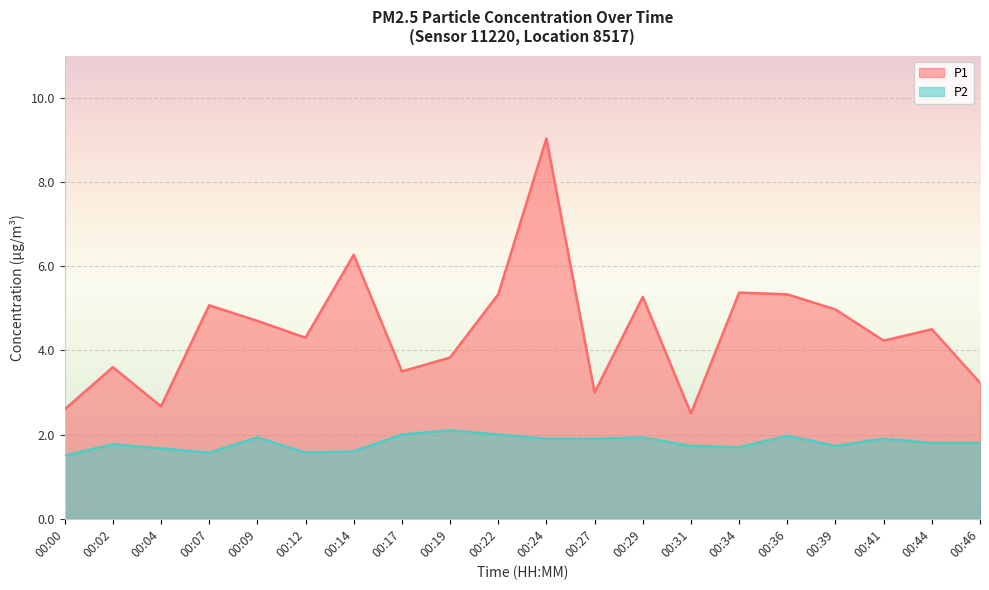

List the labels in order of P2 value, smallest first.

00:00, 00:07, 00:12, 00:14, 00:04, 00:34, 00:31, 00:39, 00:02, 00:44, 00:46, 00:24, 00:27, 00:41, 00:09, 00:29, 00:36, 00:17, 00:22, 00:19